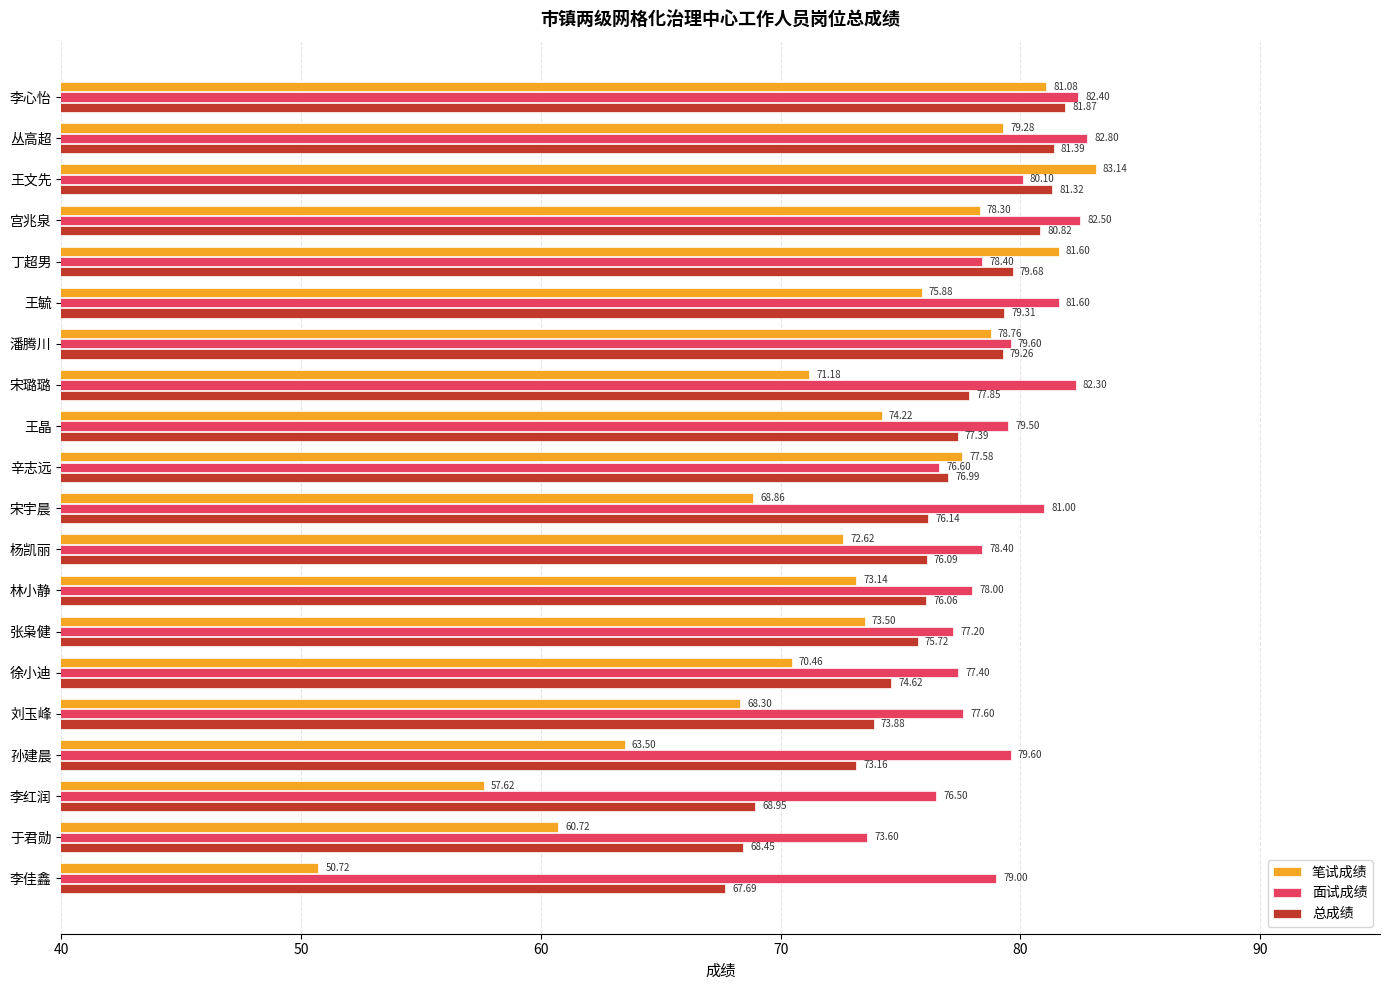

What is the average value of the 总成绩 series?

76.3